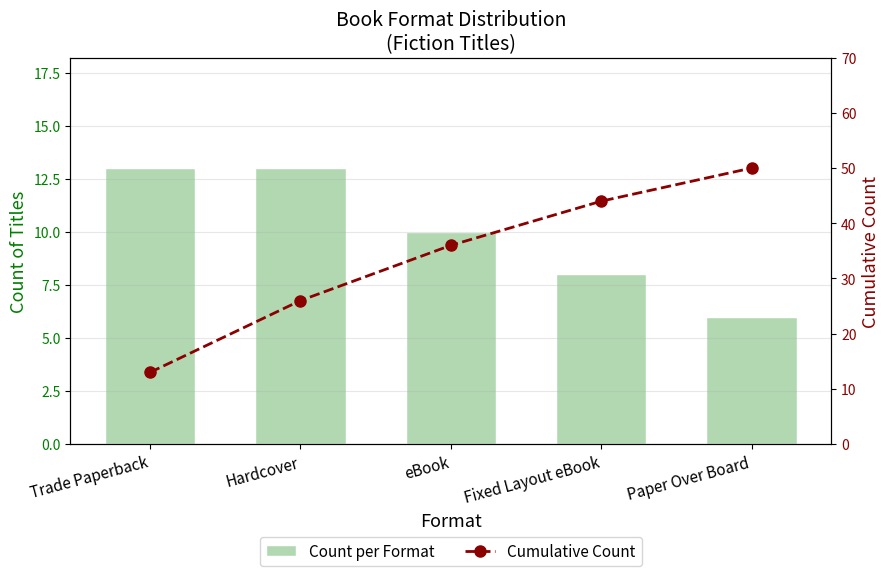

Are the bars horizontal?

No